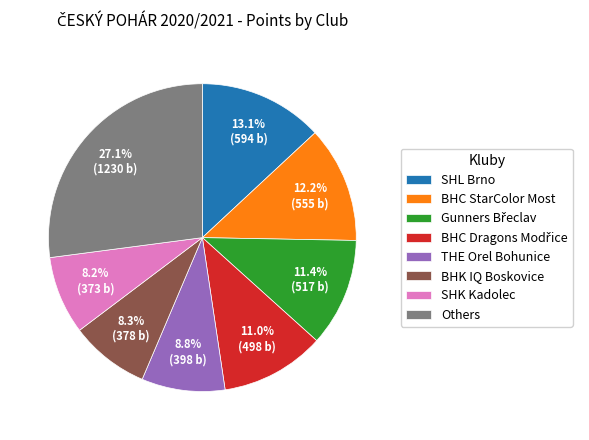

Approximately how many times larger is the value at BHK IQ Boskovice compared to SHL Brno?

0.6